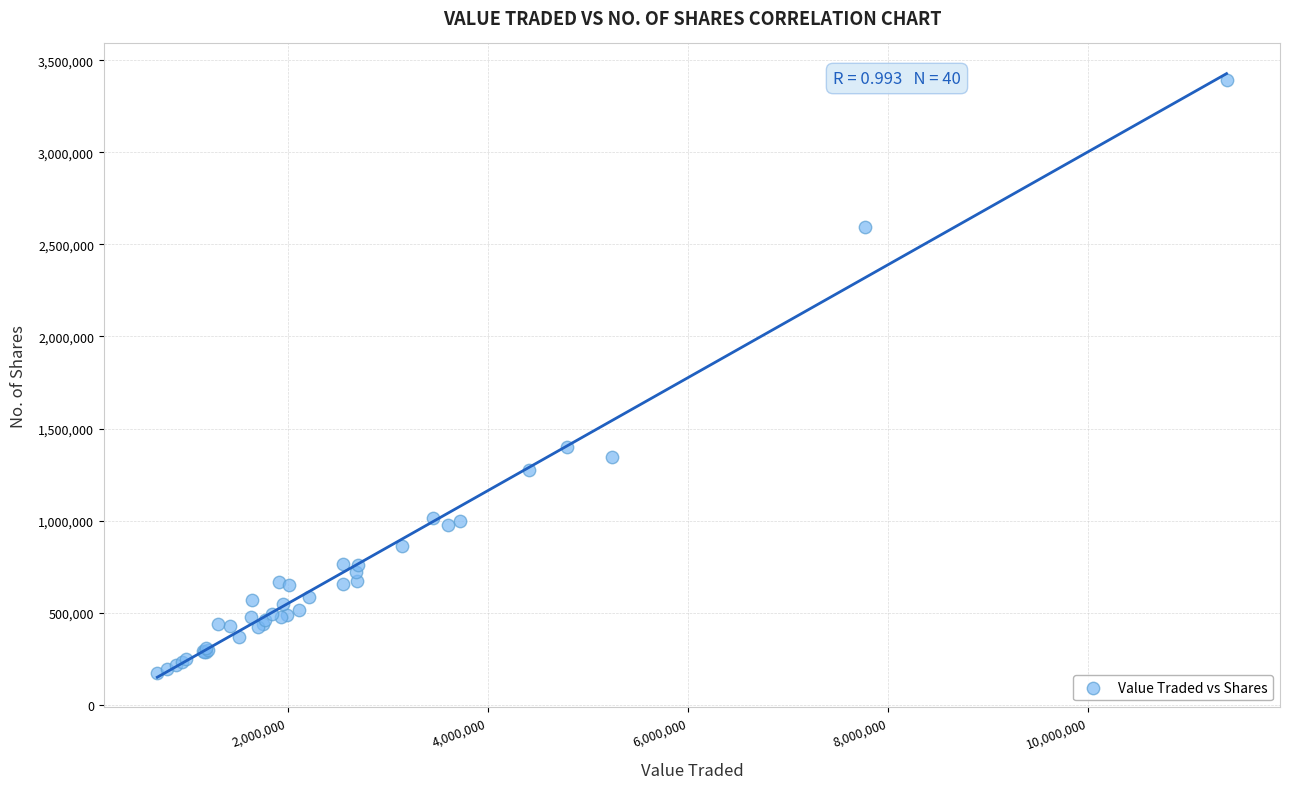

What Y value in the scatter plot is closest to 1781829?

1398557